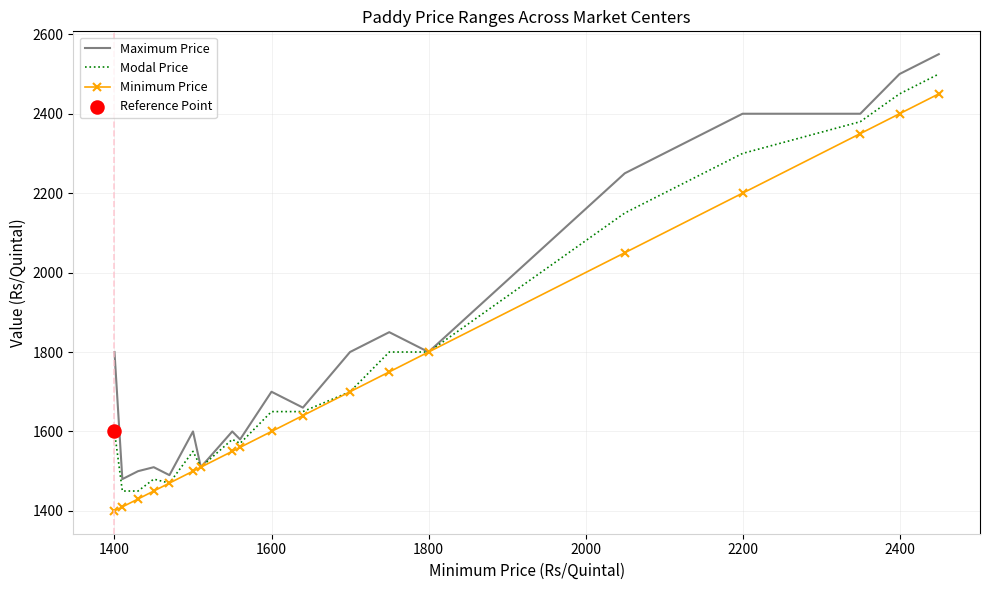

What is the minimum value shown in the chart?

1400